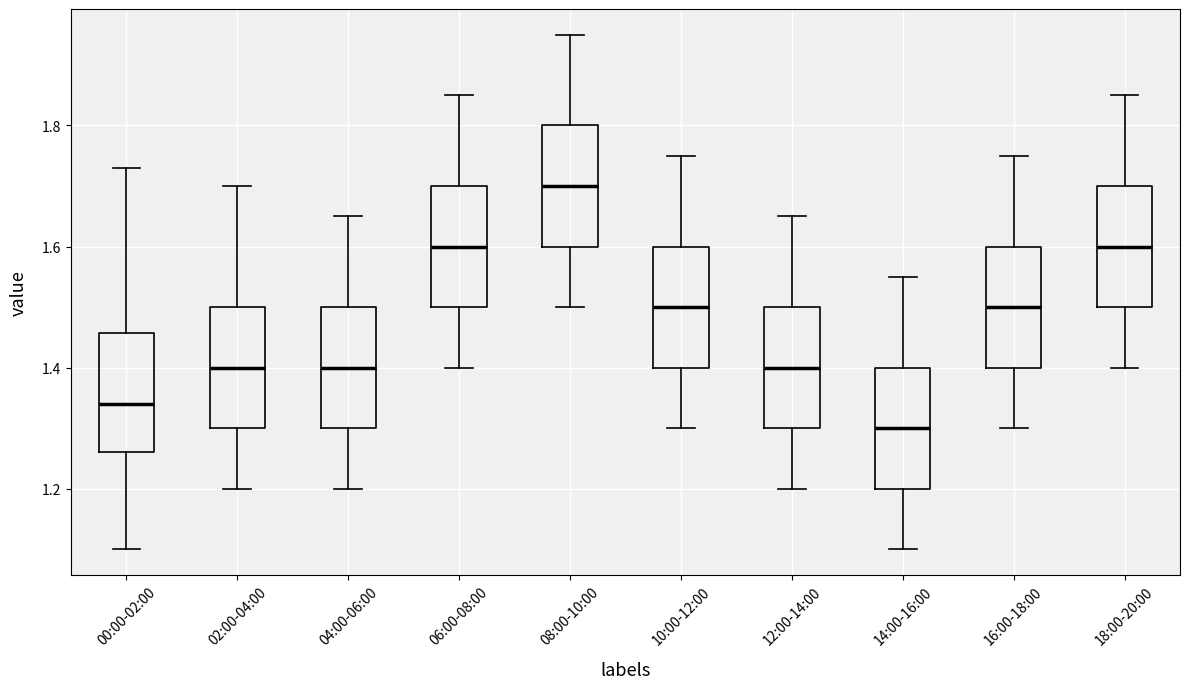

Which box's median line is the lowest?

14:00-16:00